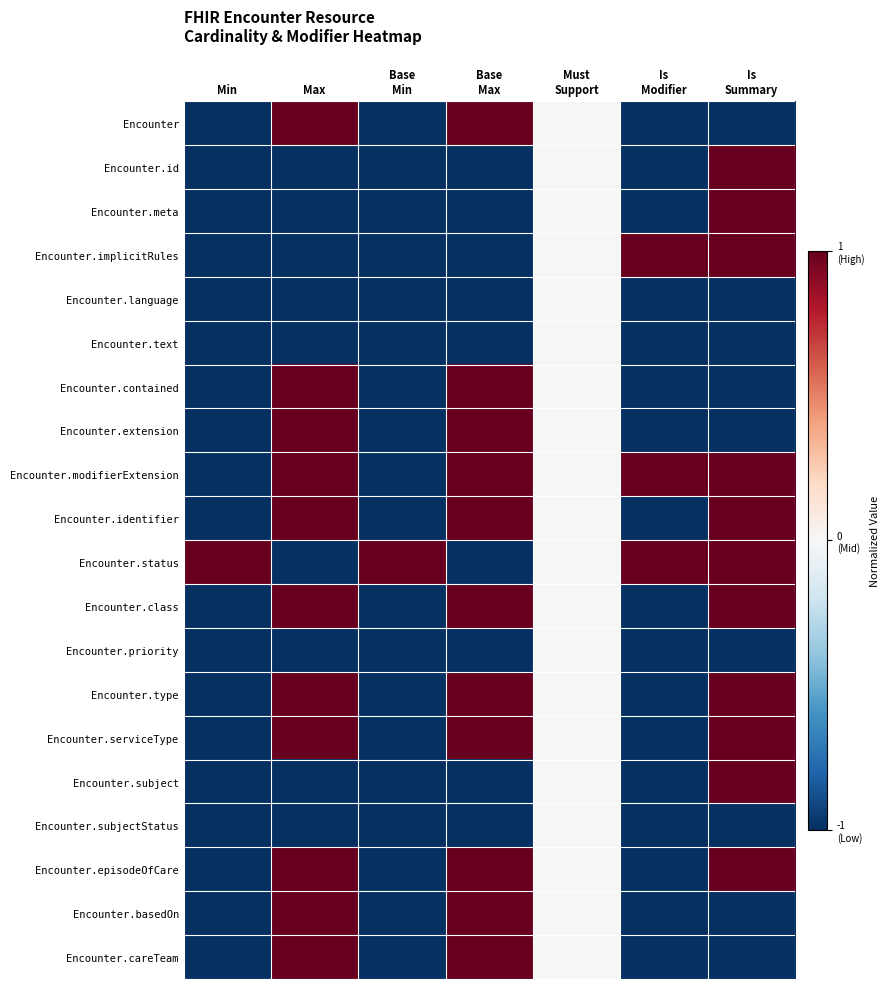

Rank the series at Base Min from highest to lowest value.

Encounter.status, Encounter, Encounter.id, Encounter.meta, Encounter.implicitRules, Encounter.language, Encounter.text, Encounter.contained, Encounter.extension, Encounter.modifierExtension, Encounter.identifier, Encounter.class, Encounter.priority, Encounter.type, Encounter.serviceType, Encounter.subject, Encounter.subjectStatus, Encounter.episodeOfCare, Encounter.basedOn, Encounter.careTeam